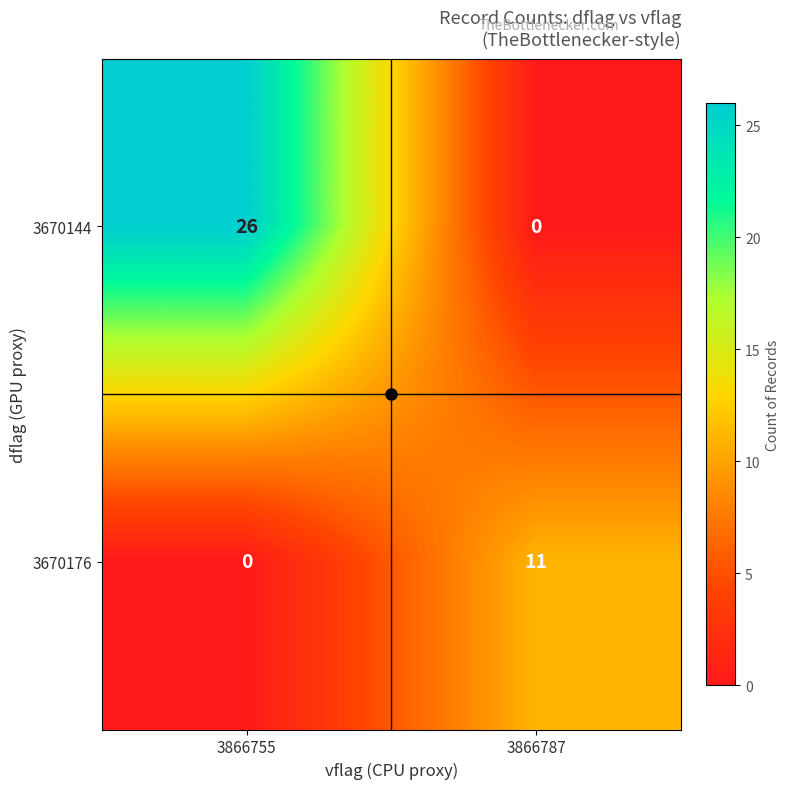

How many categories are shown in the chart?

2